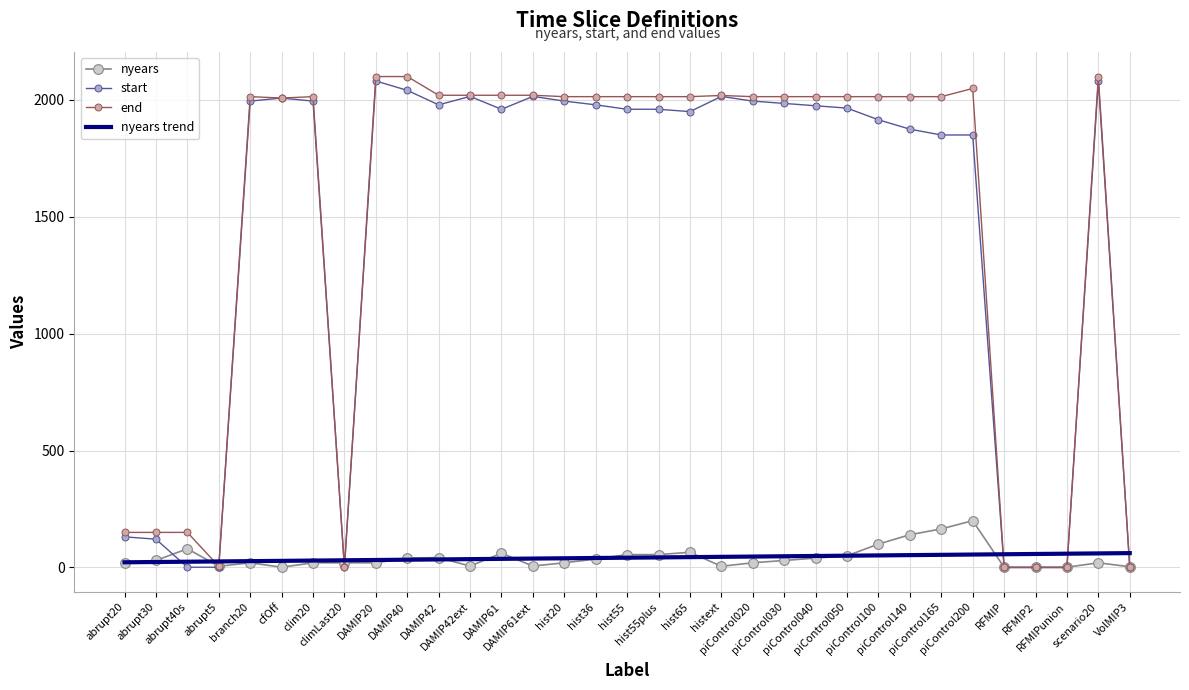

What is the difference between the maximum and minimum values in the nyears trend series?

39.3